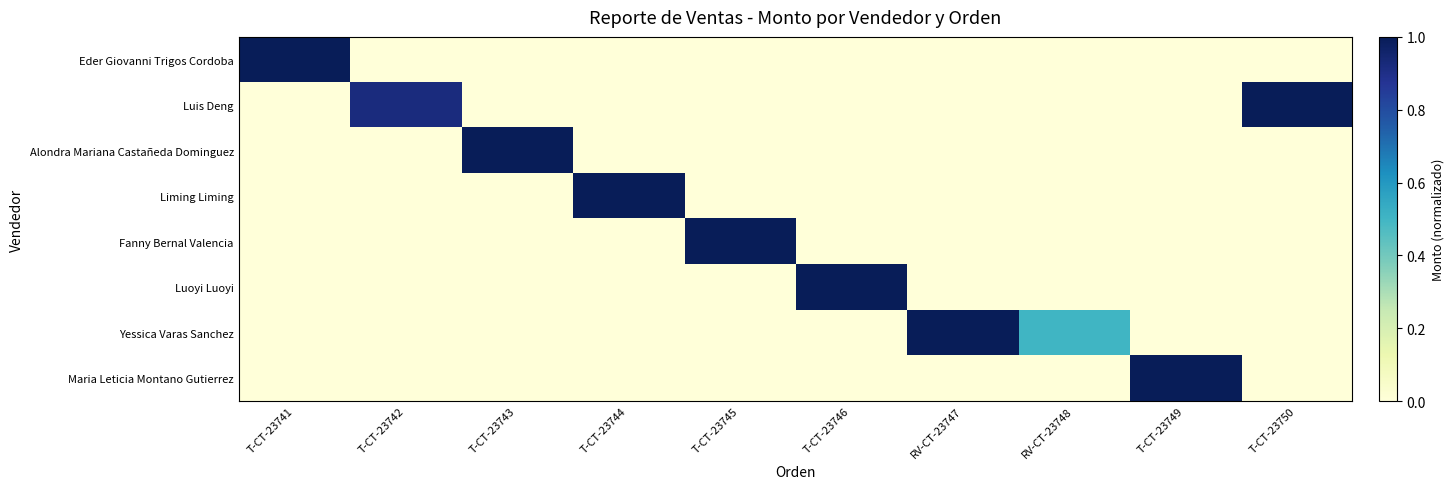

At how many categories does at least one series exceed 0?

10